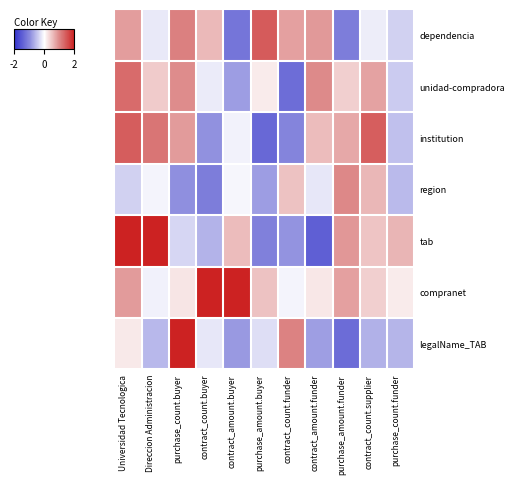

Reading left to right, what are all the values shown in this chart?

dependencia: Universidad Tecnologica=0.8	Direccion Administracion=-0.2	purchase_count.buyer=1.1	contract_count.buyer=0.6	contract_amount.buyer=-1.2	purchase_amount.buyer=1.4	contract_count.funder=0.8	contract_amount.funder=0.9	purchase_amount.funder=-1.1	contract_count.supplier=-0.1	purchase_count.funder=-0.4
unidad-compradora: Universidad Tecnologica=1.3	Direccion Administracion=0.4	purchase_count.buyer=1.0	contract_count.buyer=-0.2	contract_amount.buyer=-0.8	purchase_amount.buyer=0.2	contract_count.funder=-1.3	contract_amount.funder=1.0	purchase_amount.funder=0.4	contract_count.supplier=0.8	purchase_count.funder=-0.4
institution: Universidad Tecnologica=1.4	Direccion Administracion=1.2	purchase_count.buyer=0.8	contract_count.buyer=-0.9	contract_amount.buyer=-0.1	purchase_amount.buyer=-1.4	contract_count.funder=-1.0	contract_amount.funder=0.5	purchase_amount.funder=0.7	contract_count.supplier=1.4	purchase_count.funder=-0.5
region: Universidad Tecnologica=-0.4	Direccion Administracion=-0.1	purchase_count.buyer=-0.9	contract_count.buyer=-1.1	contract_amount.buyer=-0.1	purchase_amount.buyer=-0.8	contract_count.funder=0.5	contract_amount.funder=-0.2	purchase_amount.funder=1.0	contract_count.supplier=0.6	purchase_count.funder=-0.6
tab: Universidad Tecnologica=2.0	Direccion Administracion=2.0	purchase_count.buyer=-0.3	contract_count.buyer=-0.6	contract_amount.buyer=0.5	purchase_amount.buyer=-1.1	contract_count.funder=-0.9	contract_amount.funder=-1.5	purchase_amount.funder=0.9	contract_count.supplier=0.5	purchase_count.funder=0.6
compranet: Universidad Tecnologica=0.8	Direccion Administracion=-0.1	purchase_count.buyer=0.2	contract_count.buyer=2.0	contract_amount.buyer=2.0	purchase_amount.buyer=0.5	contract_count.funder=-0.1	contract_amount.funder=0.2	purchase_amount.funder=0.8	contract_count.supplier=0.4	purchase_count.funder=0.2
legalName_TAB: Universidad Tecnologica=0.2	Direccion Administracion=-0.6	purchase_count.buyer=2.0	contract_count.buyer=-0.2	contract_amount.buyer=-0.9	purchase_amount.buyer=-0.3	contract_count.funder=1.1	contract_amount.funder=-0.8	purchase_amount.funder=-1.3	contract_count.supplier=-0.7	purchase_count.funder=-0.6